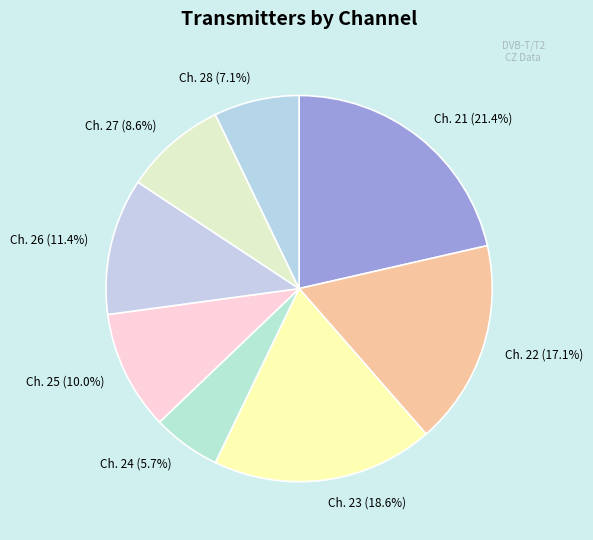

What percentage do Ch. 26 (11.4%) and Ch. 23 (18.6%) together represent?

30.0%